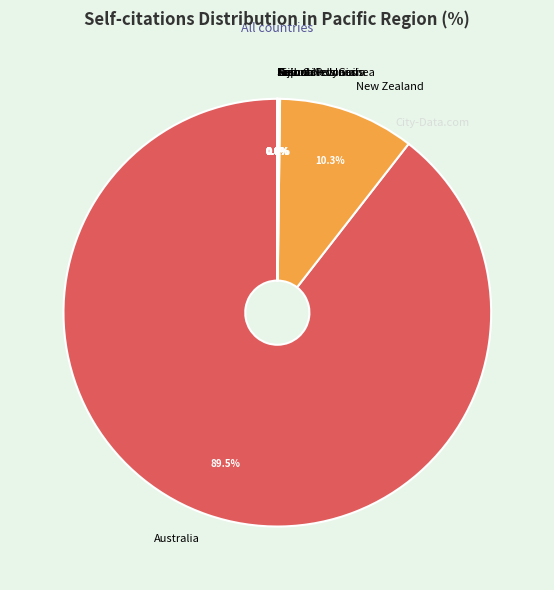

Which category accounts for the majority?

Australia